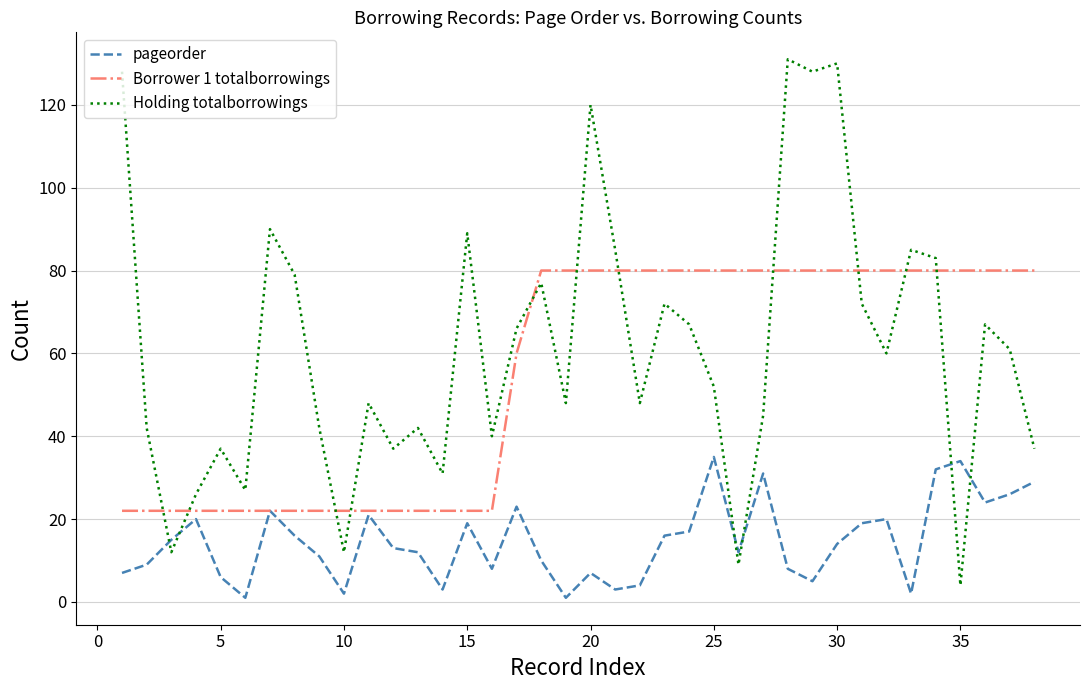

What is the lowest value of the Holding totalborrowings series?

4